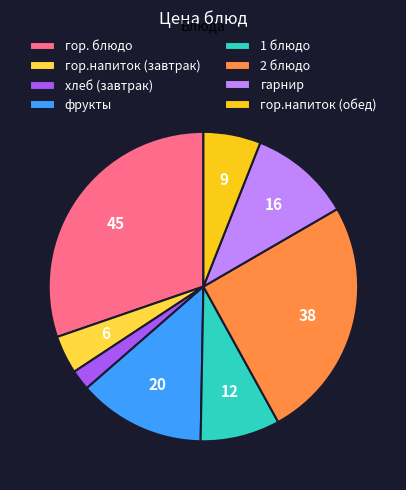

Is it true that гор. блюдо is 25% of the pie?

False